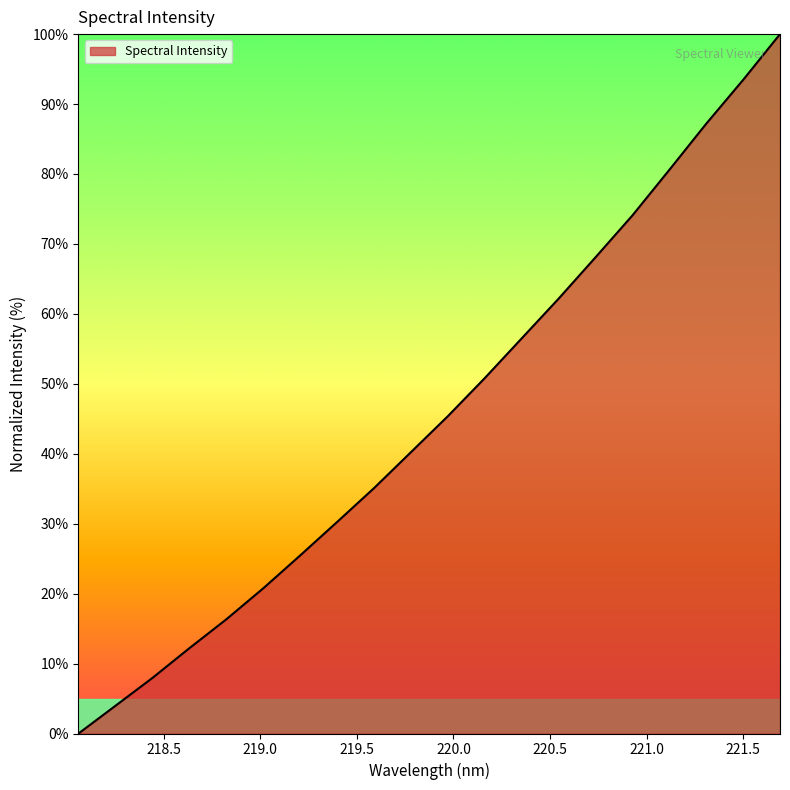

What is the maximum value shown in the chart?

100.0